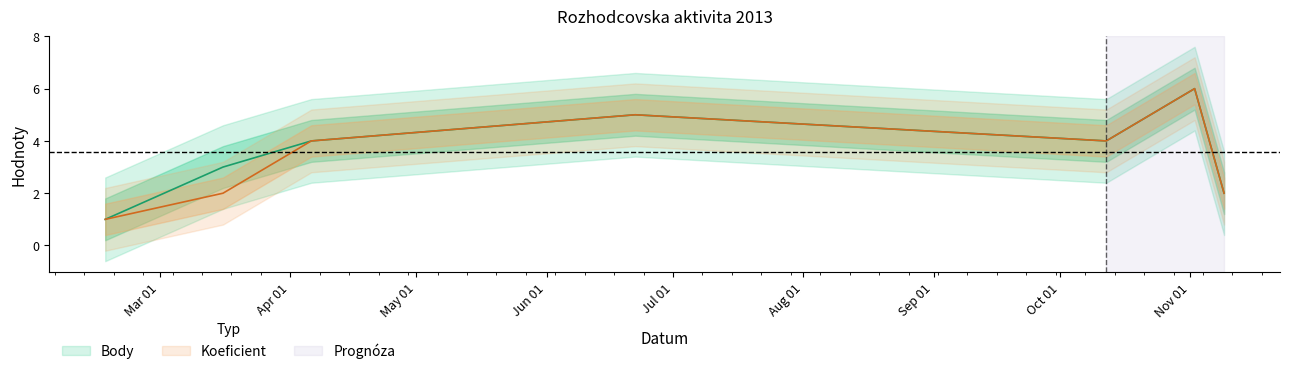

Where is the first local minimum for Koeficient?

2013-10-12